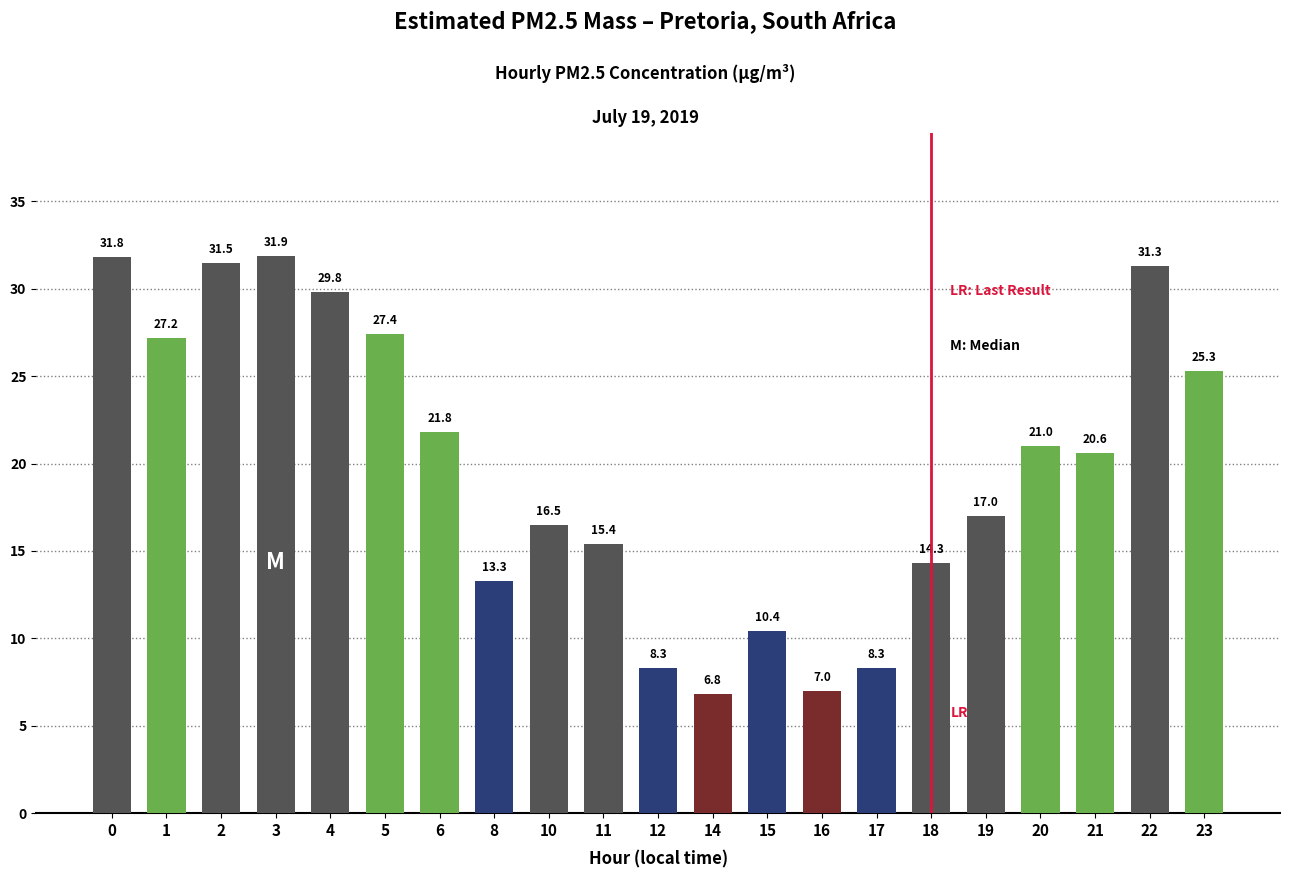

What is the change in value from 12 to 22?

+23.0